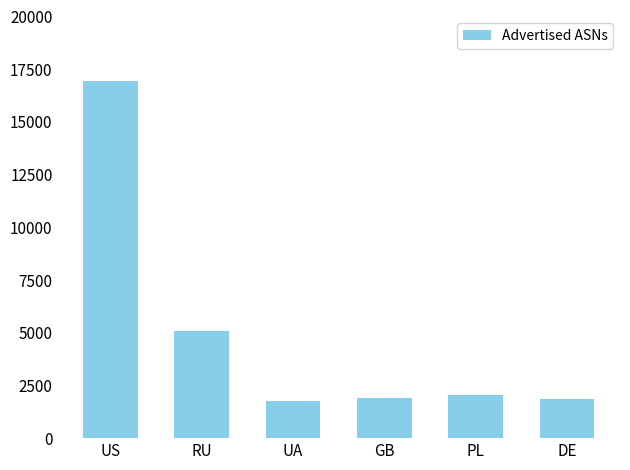

What is the minimum value shown in the chart?

1762